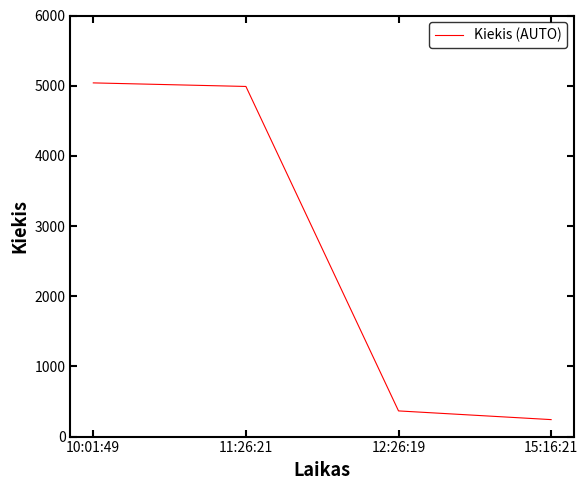

True or false: the data has more than 2 interior local peaks.

False